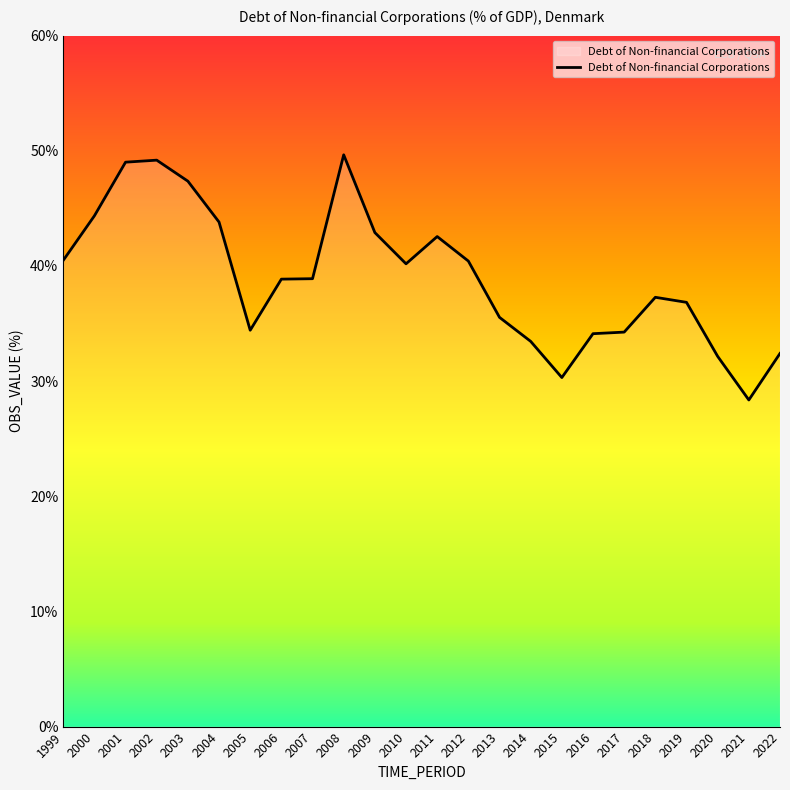

What is the approximate value at 2015?

30.3